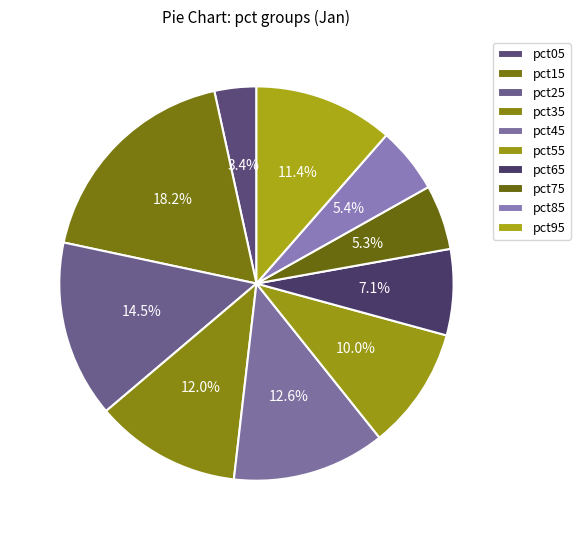

What percentage do pct75 and pct55 together represent?

15.4%